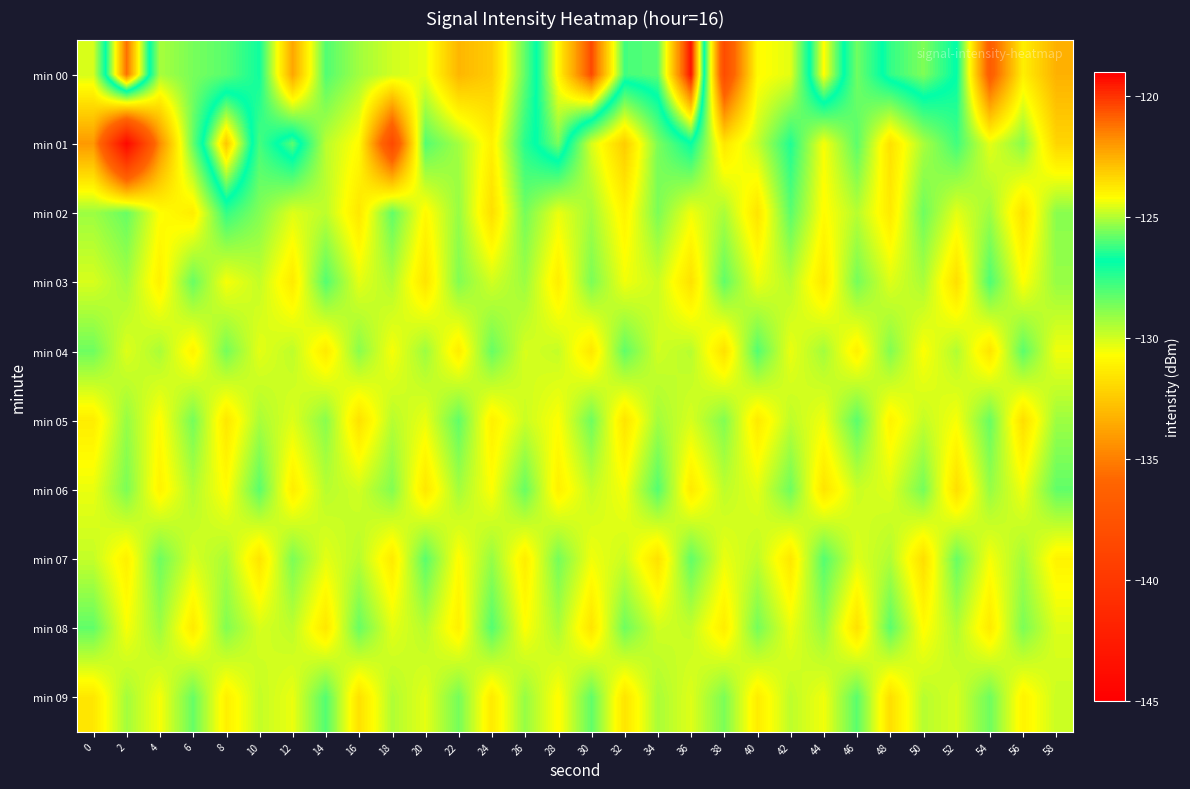

What is the minimum value shown in the chart?

-144.2